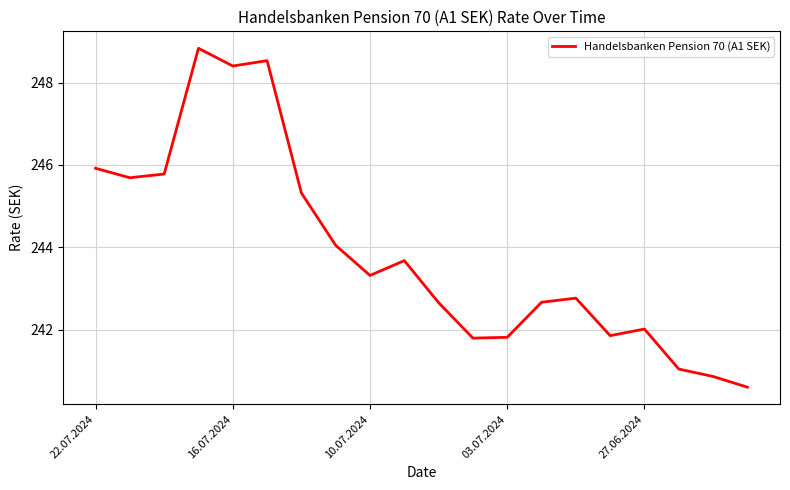

What is the minimum value shown in the chart?

240.6